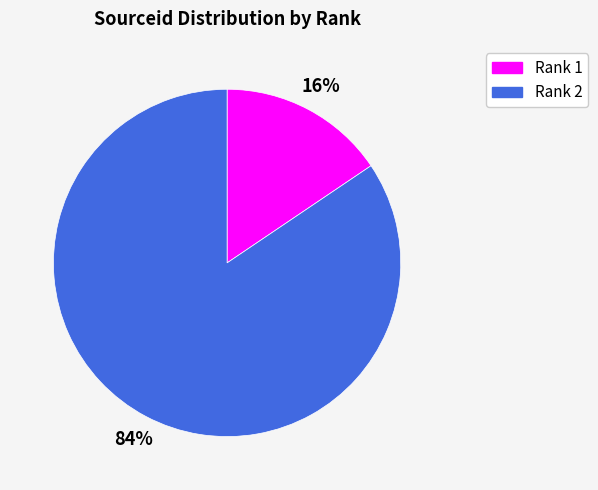

How many slices are in this pie chart?

2